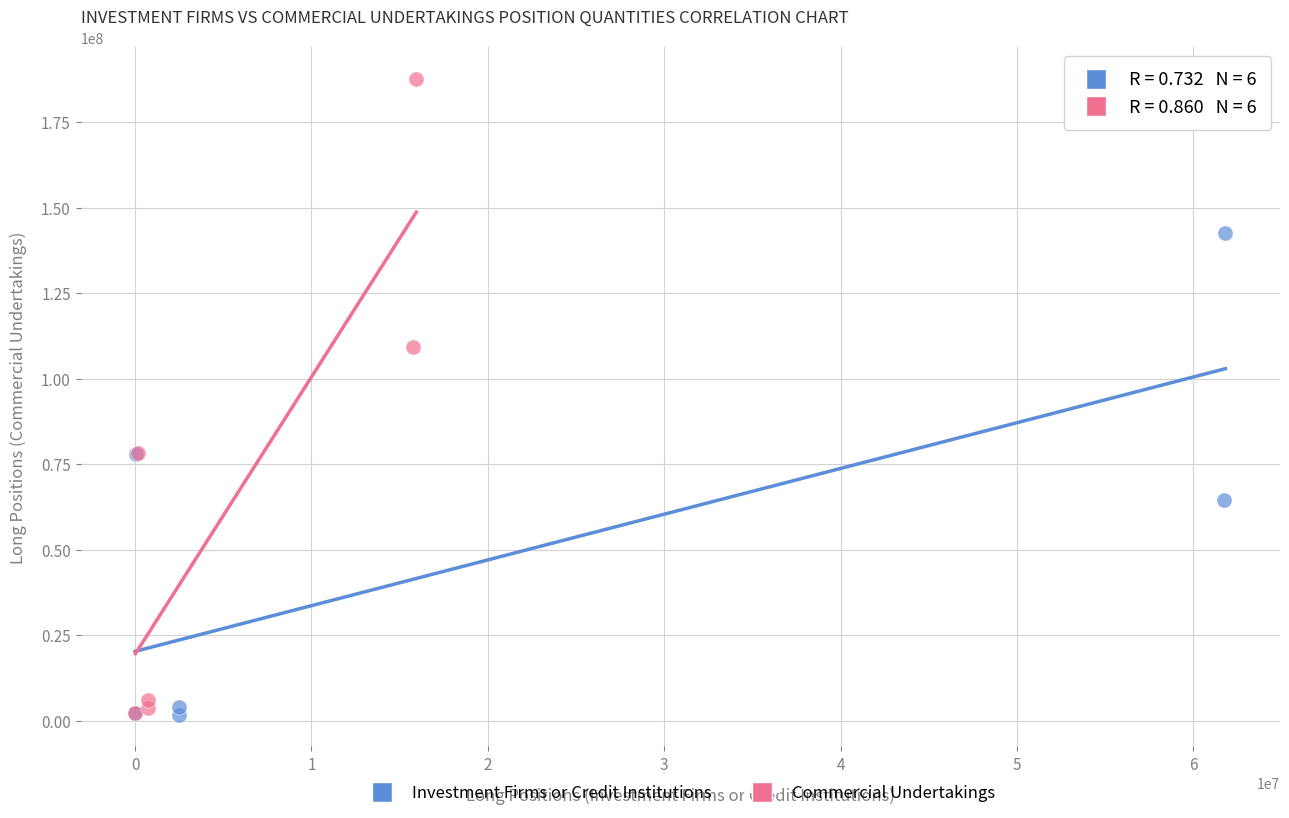

Which series reaches the maximum Y coordinate?

Commercial Undertakings